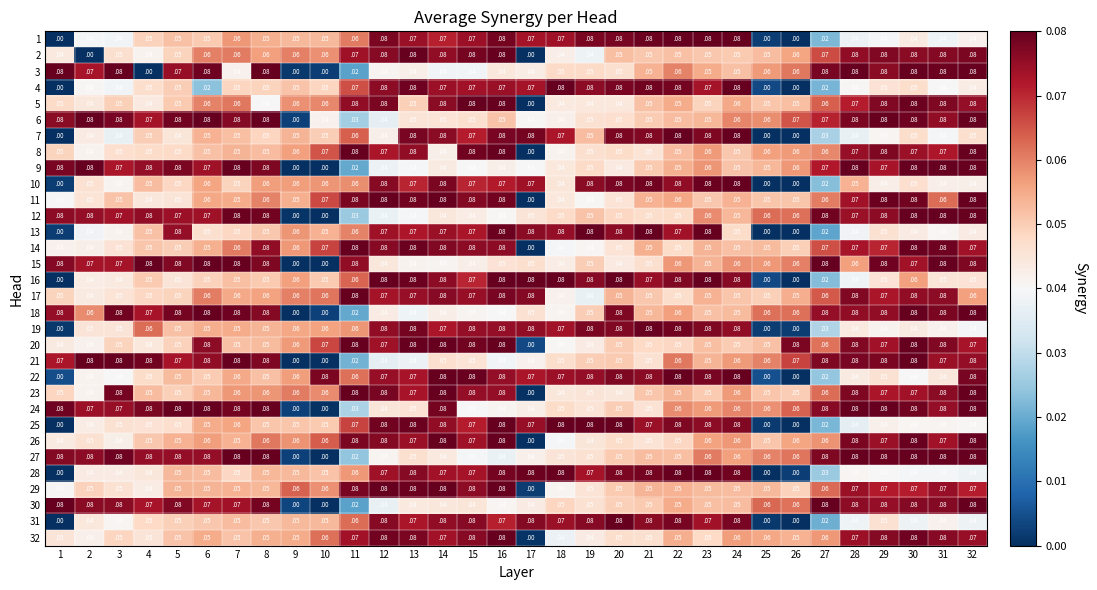

Which series changed the most between 14 and 26?

22